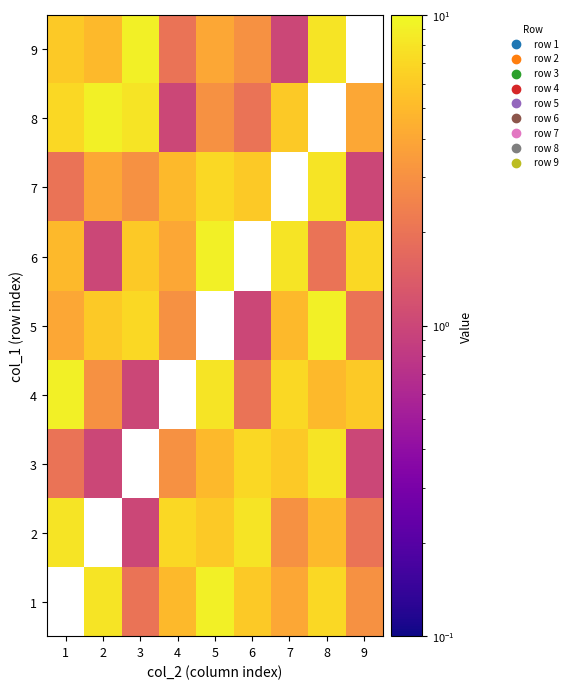

True or false: 2 has a value of 8.0 at 1.

True